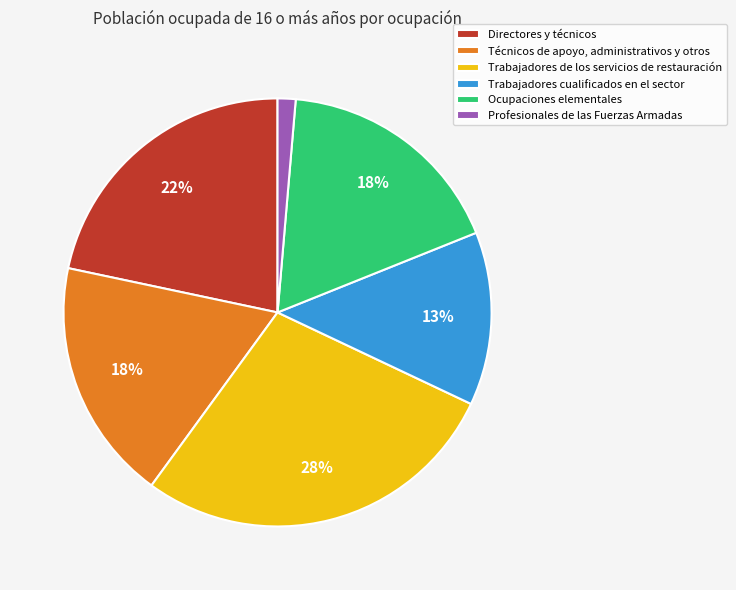

Does Trabajadores de los servicios de restauración represent more than half of the total?

No